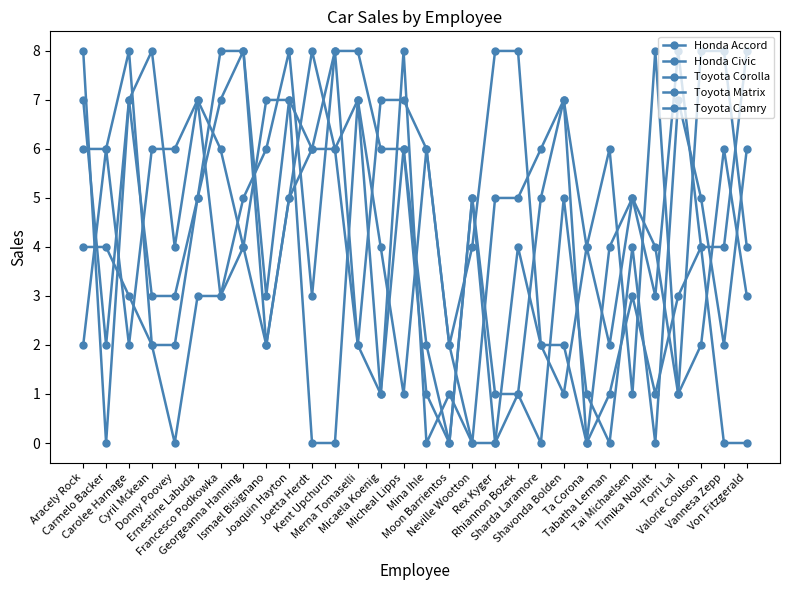

Which series has the largest total across all categories?

Honda Accord